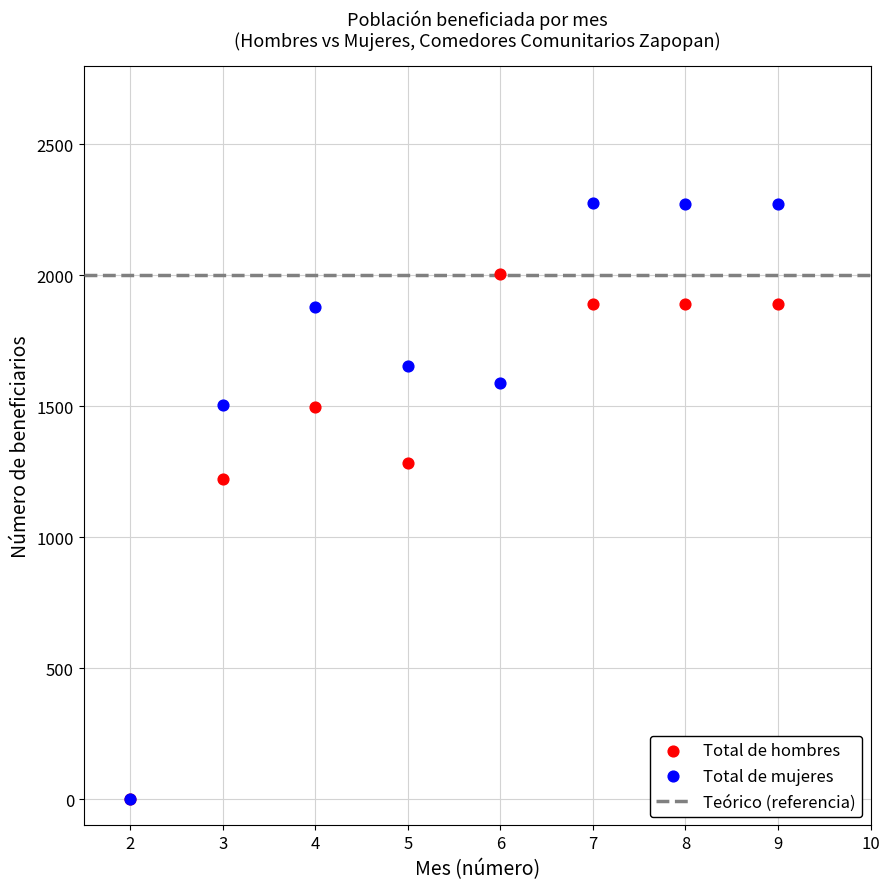

In the Total de hombres series, what Y value is closest to 1002?

1224